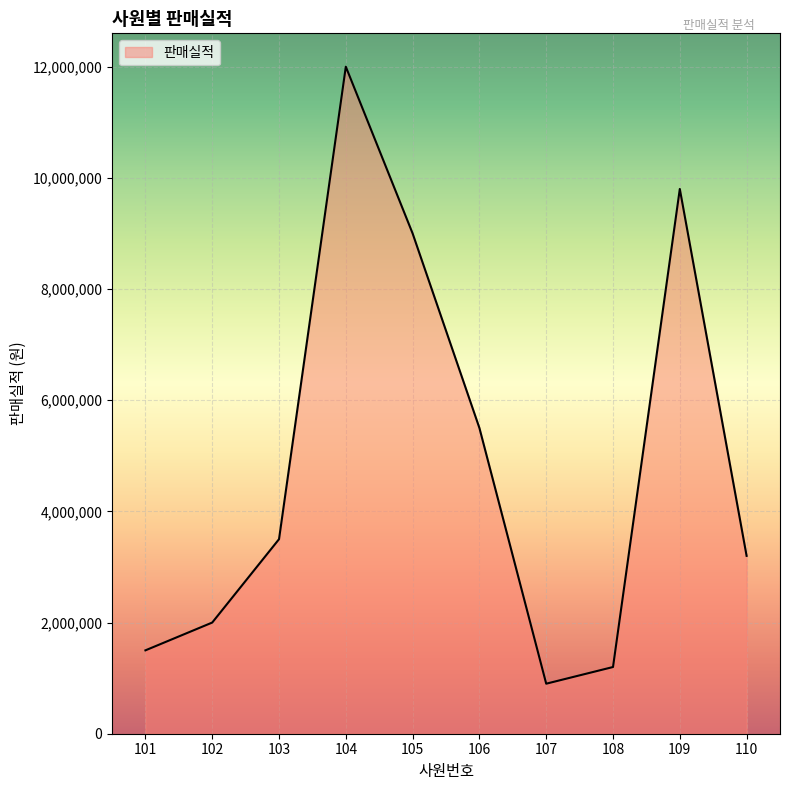

What is the greatest value displayed?

12000000